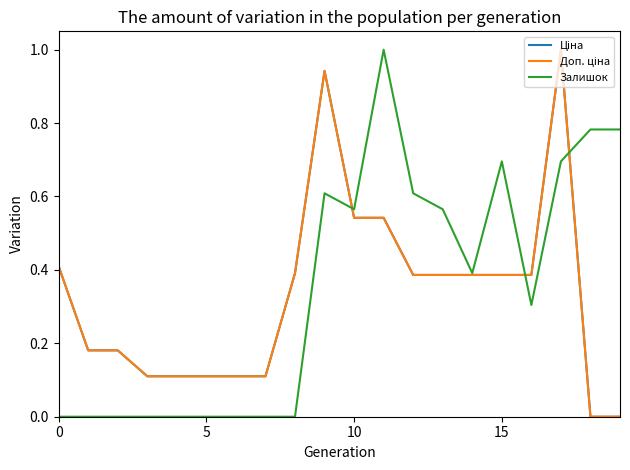

What is the greatest value displayed?

1.0